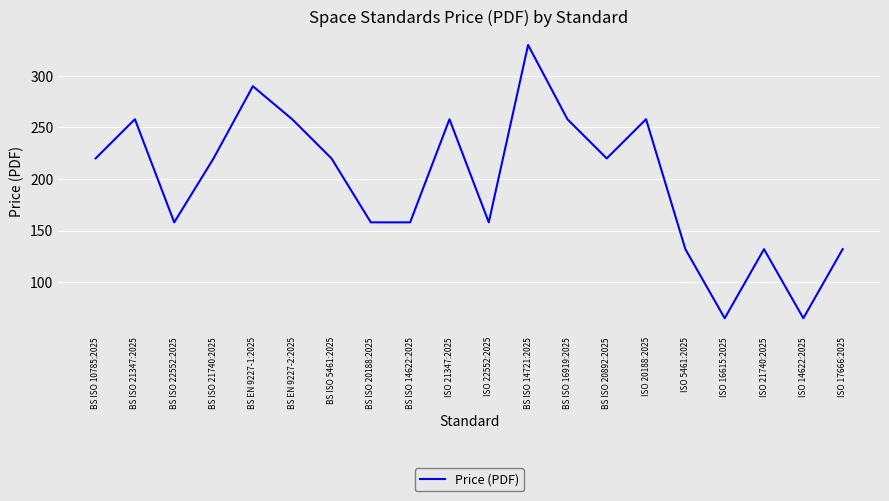

Reading left to right, transcribe all the data shown in this chart.

220	258	158	220	290	258	220	158	158	258	158	330	258	220	258	132	65	132	65	132